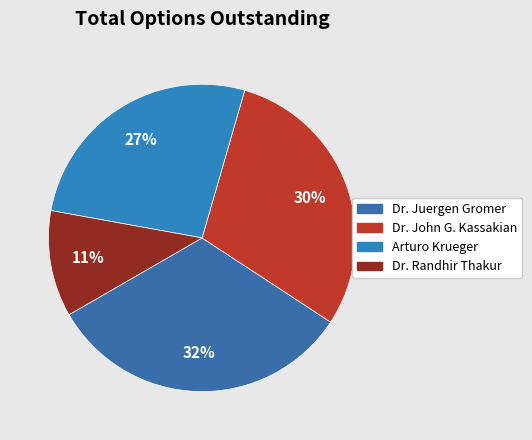

What percentage is the Dr. John G. Kassakian slice, to the nearest percent?

30%